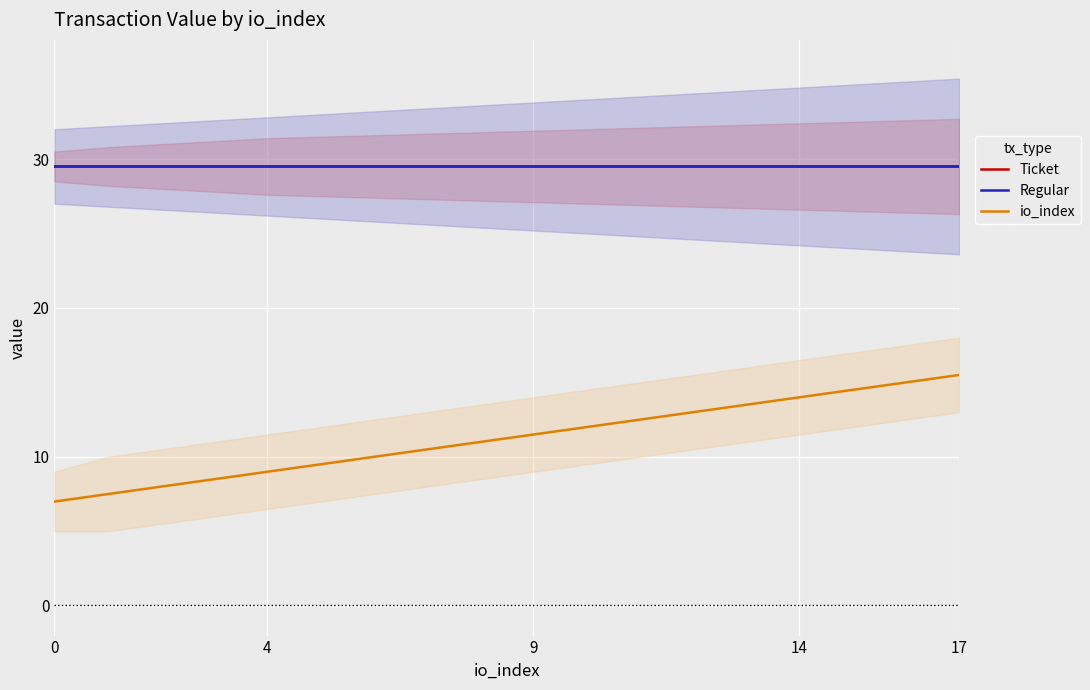

Is the value of Regular at 5 greater than the value of Ticket at 17?

No